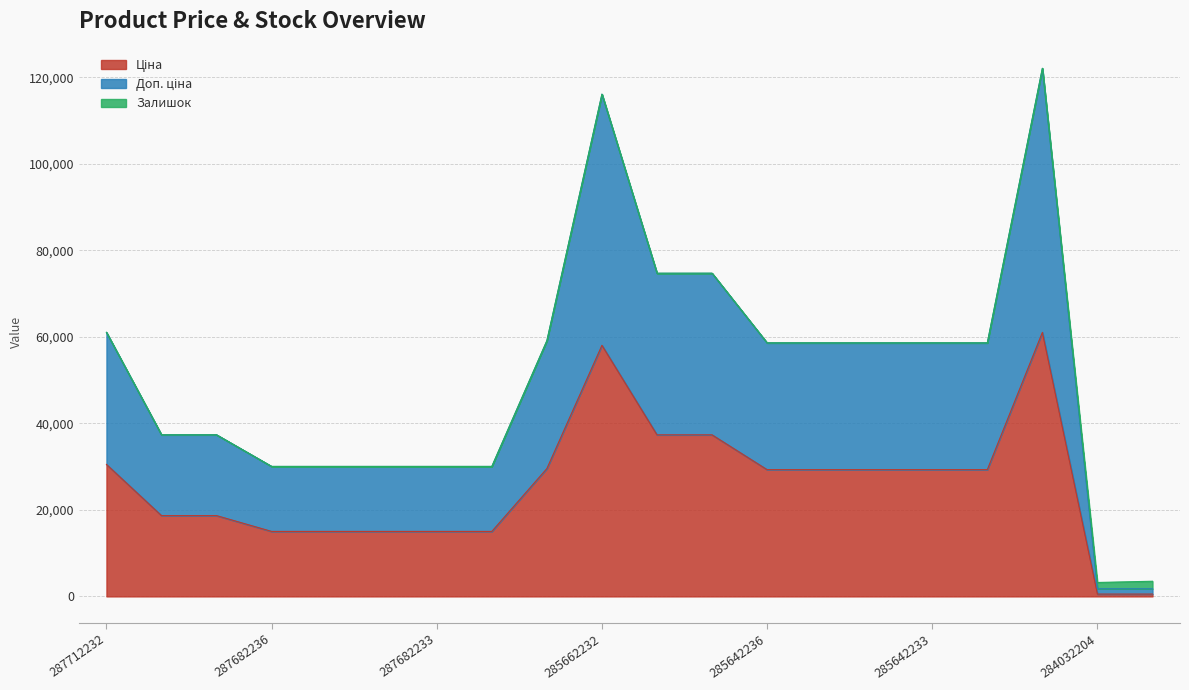

Does the chart display data point markers on the line(s)?

No